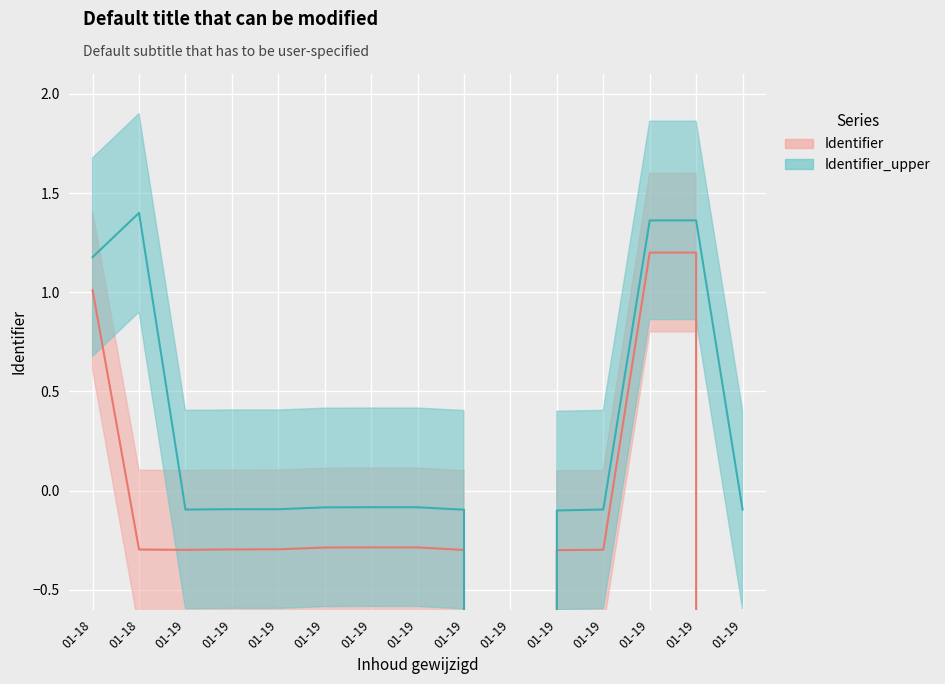

What is the difference between the maximum and second lowest values in the Identifier_upper series?

1.5